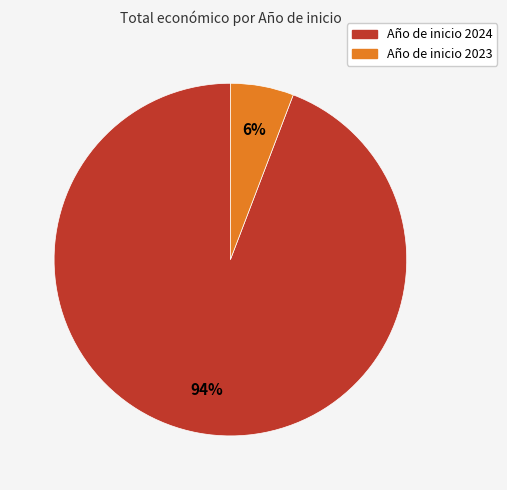

Is there any slice that represents more than half of the pie?

Yes